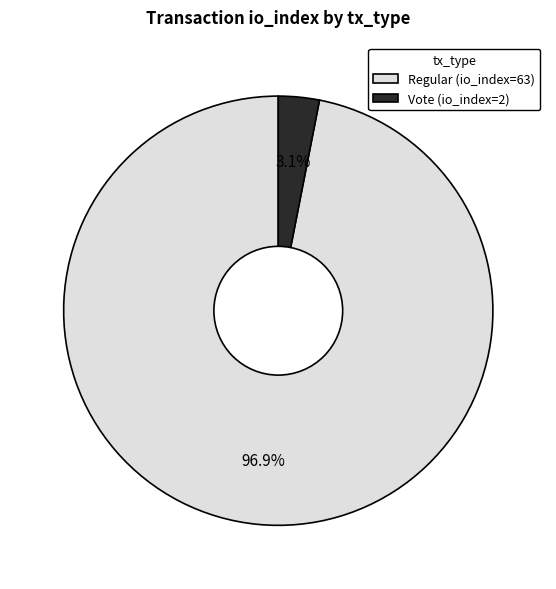

To the nearest percent, what is the combined percentage of Vote (io_index=2) and Regular (io_index=63)?

100%